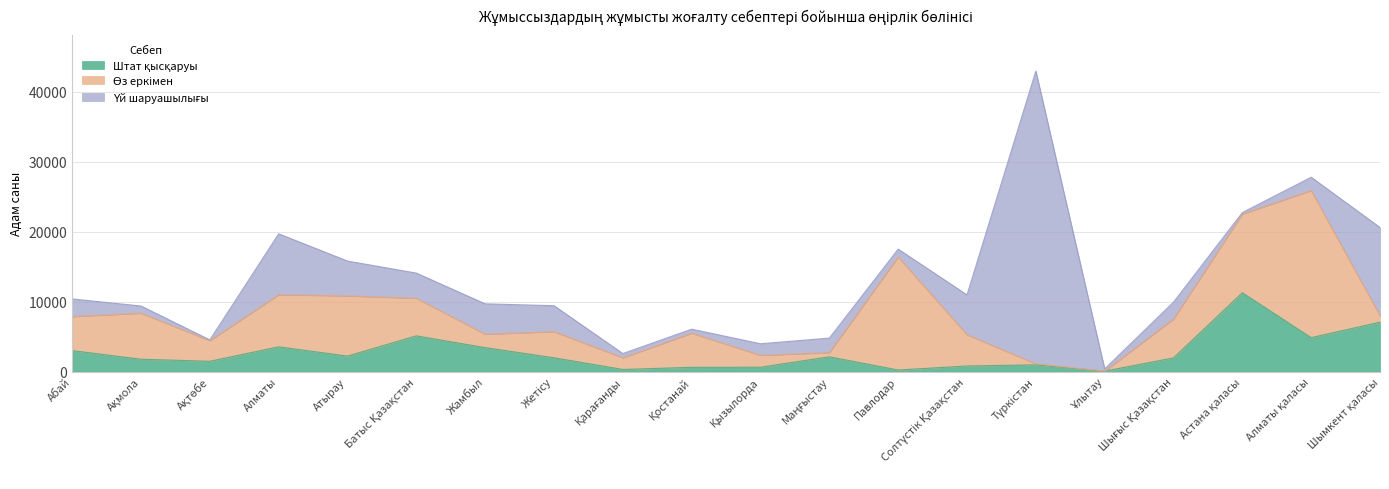

Is the value of Өз еркімен at Жетісу greater than the value of Үй шаруашылығы at Түркістан?

No